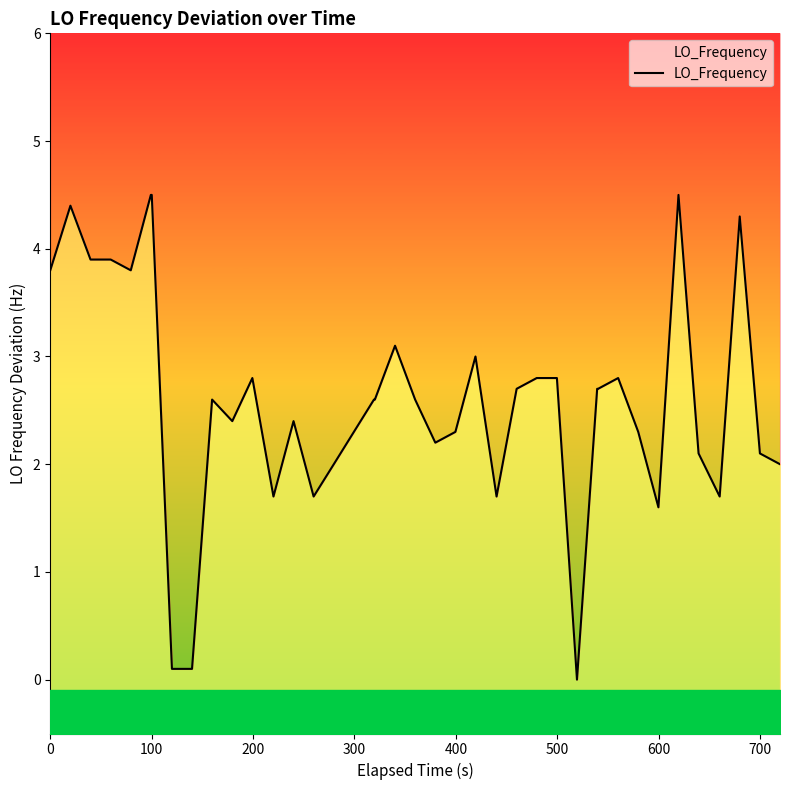

Reading left to right, extract all data points from this chart.

3.8	4.4	3.9	3.9	3.8	4.5	4.5	0.1	0.1	2.6	2.4	2.8	1.7	2.4	1.7	2.0	2.3	2.6	2.6	3.1	2.6	2.2	2.3	3.0	1.7	2.7	2.8	2.8	0.0	2.7	2.7	2.8	2.3	1.6	4.5	2.1	1.7	4.3	2.1	2.0